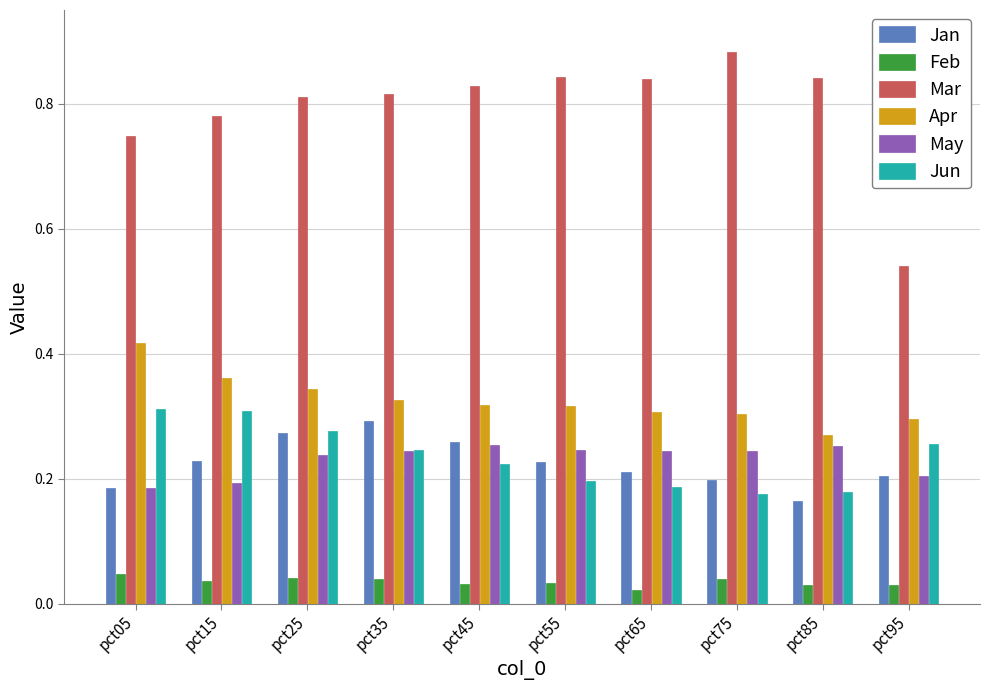

Which category has the lowest value across all series?

pct65